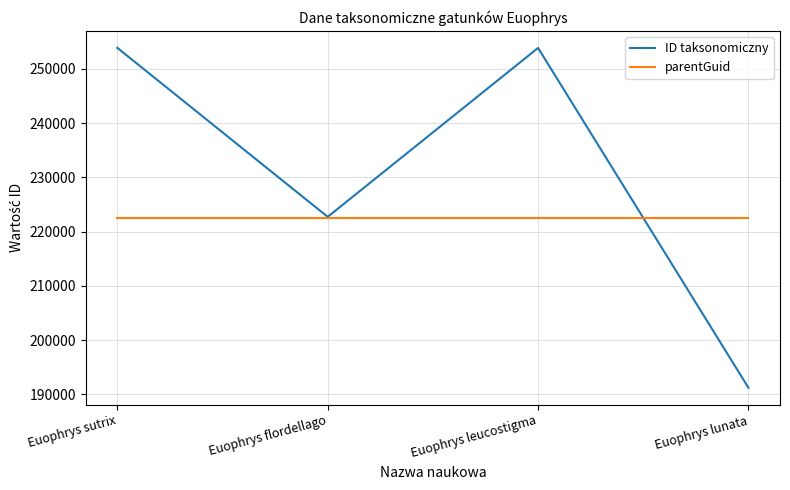

What is the minimum value for ID taksonomiczny?

191212